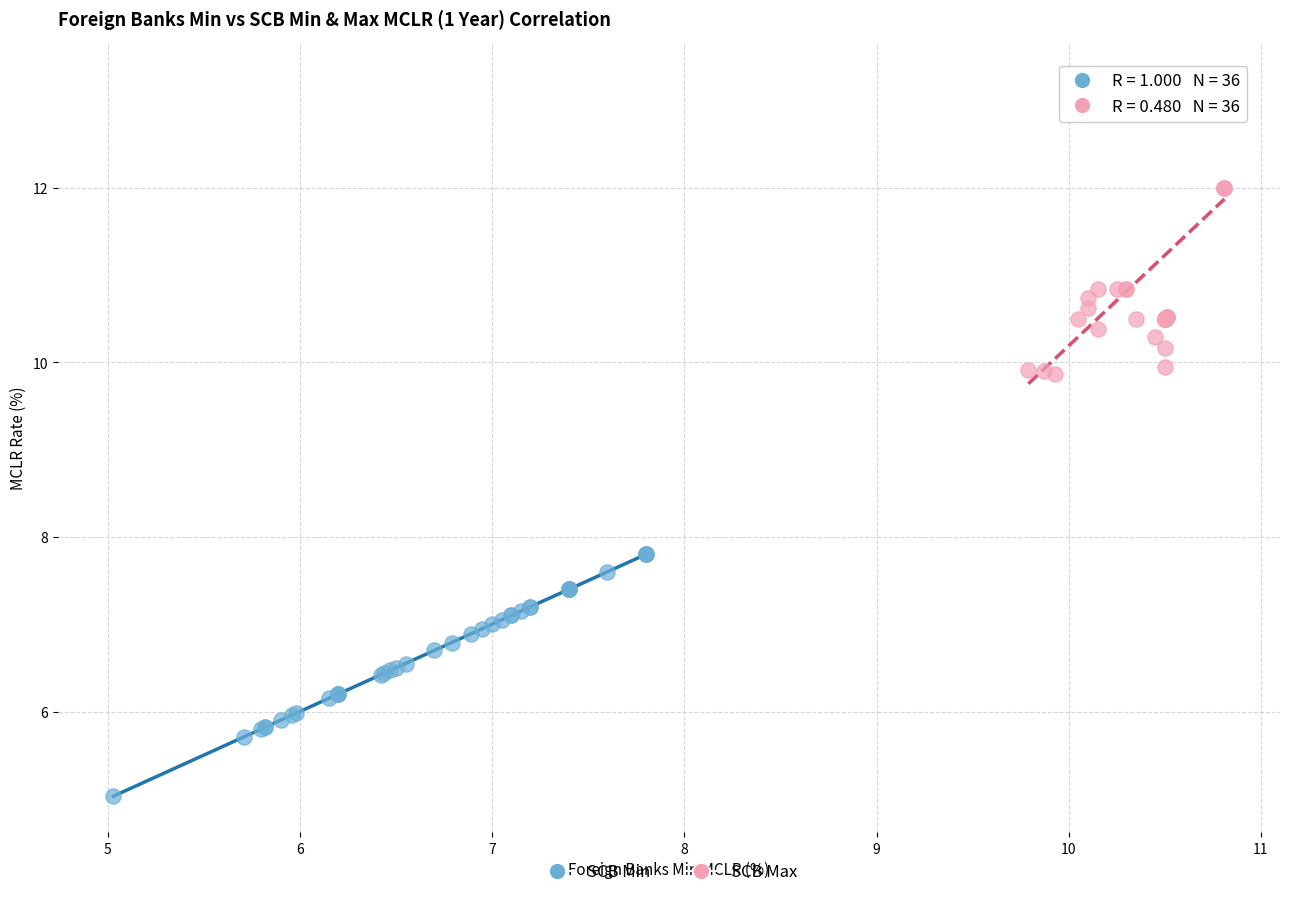

What are all the series names shown in the legend?

SCB Min, SCB Max